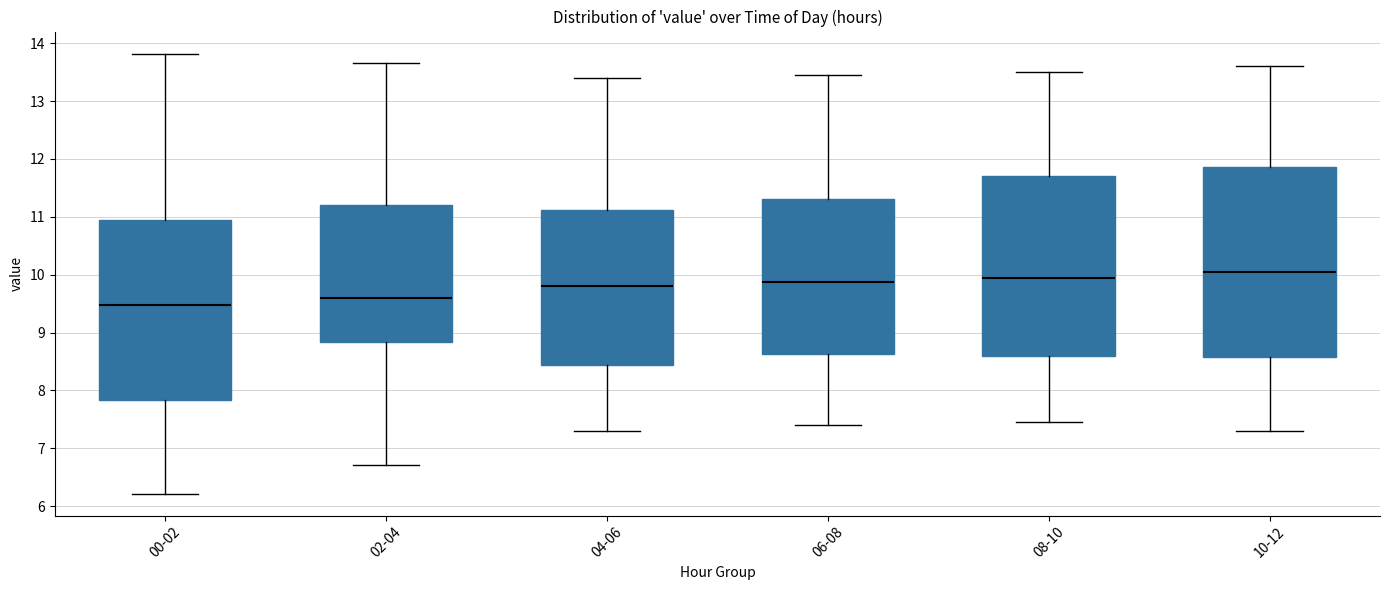

Reading left to right, transcribe this box plot: for each box, give where its median line is, the range the box spans, and where its two whiskers end, as read against the y-axis. The values are not printed on the chart, so give them approximately, as read against the axis.

00-02: median 9.5, box 7.8 to 10.9, whiskers 6.2 to 13.8
02-04: median 9.6, box 8.8 to 11.2, whiskers 6.7 to 13.7
04-06: median 9.8, box 8.4 to 11.1, whiskers 7.3 to 13.4
06-08: median 9.9, box 8.6 to 11.3, whiskers 7.4 to 13.5
08-10: median 10.0, box 8.6 to 11.7, whiskers 7.5 to 13.5
10-12: median 10.1, box 8.6 to 11.9, whiskers 7.3 to 13.6